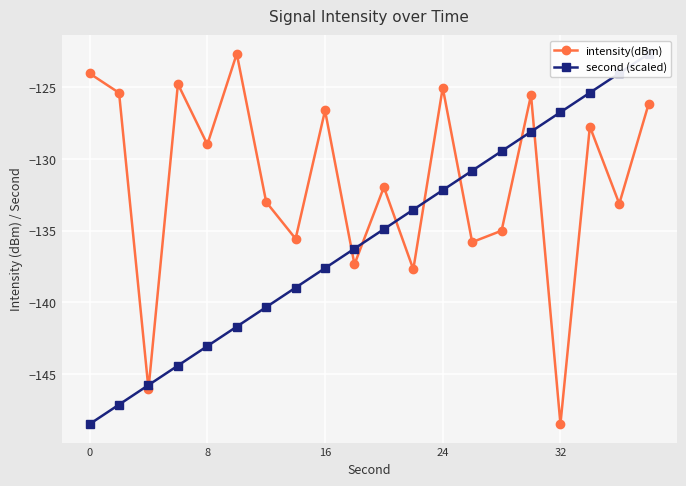

Is it true that intensity(dBm) equals -129.0 at 8?

True